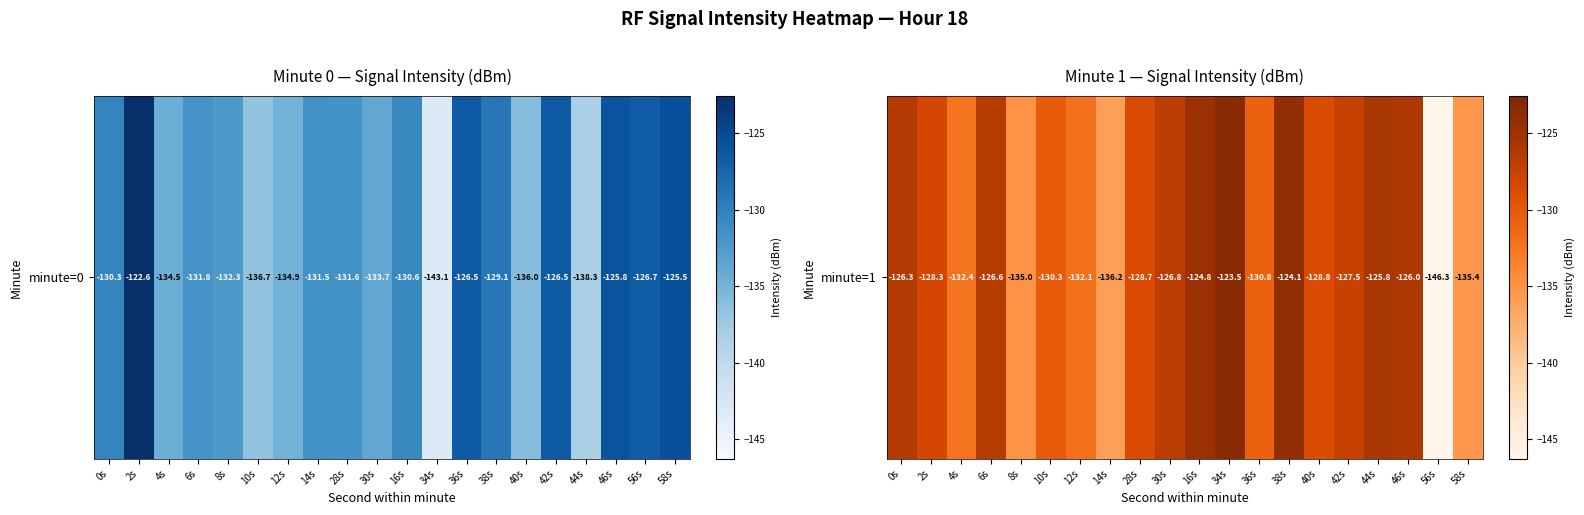

Where is the data nearest to the value -134?

8s